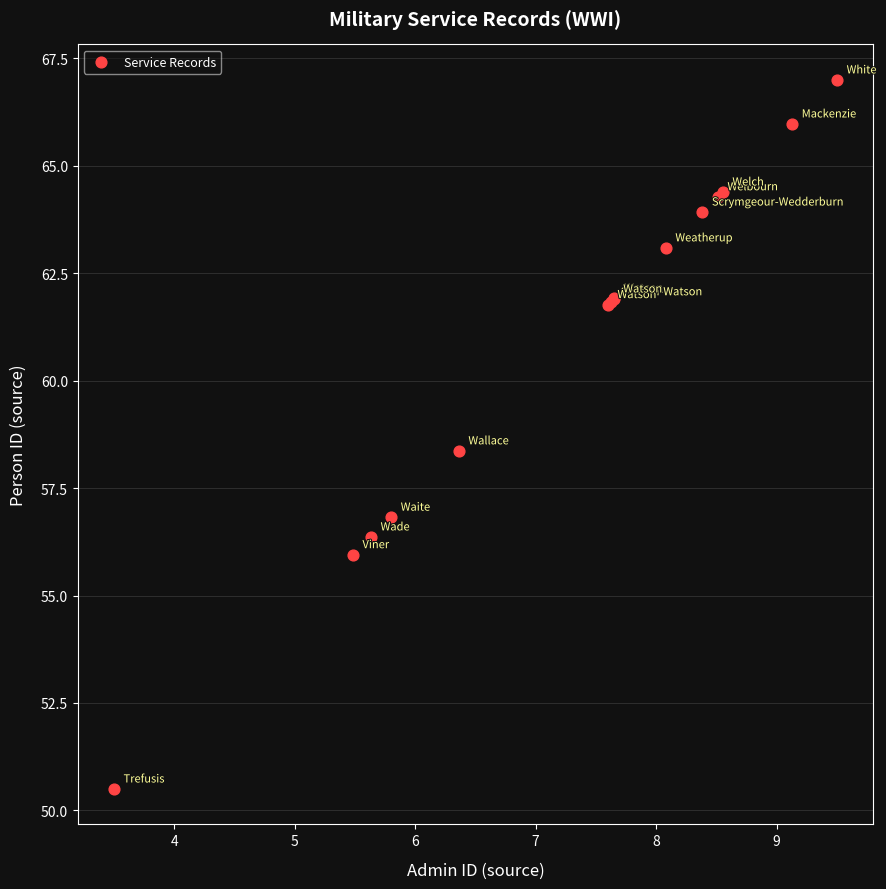

What Y value in the scatter plot is closest to 58?

58.4